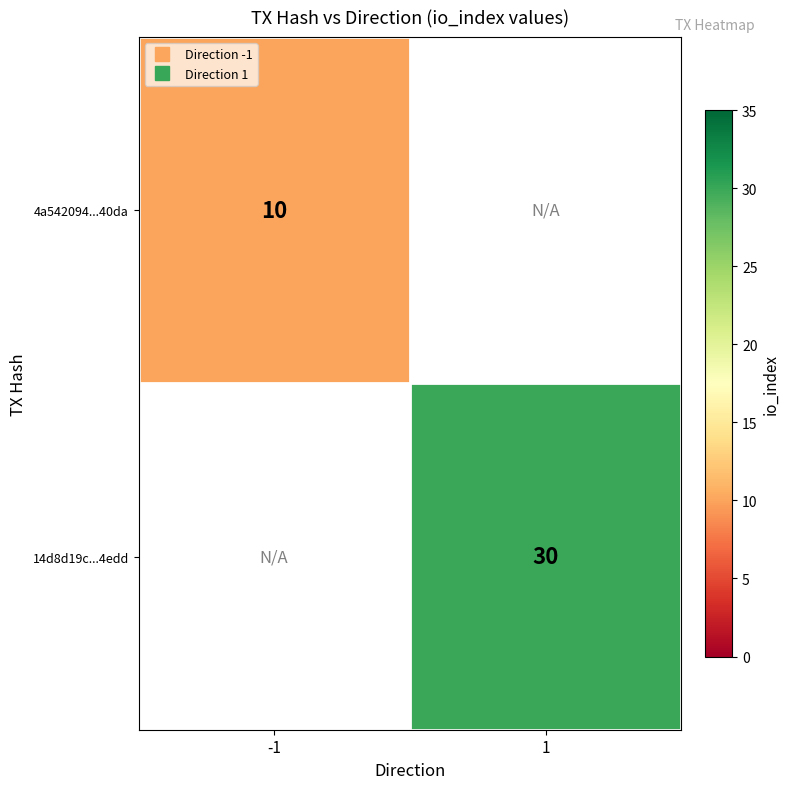

What is the minimum value shown in the chart?

10.0